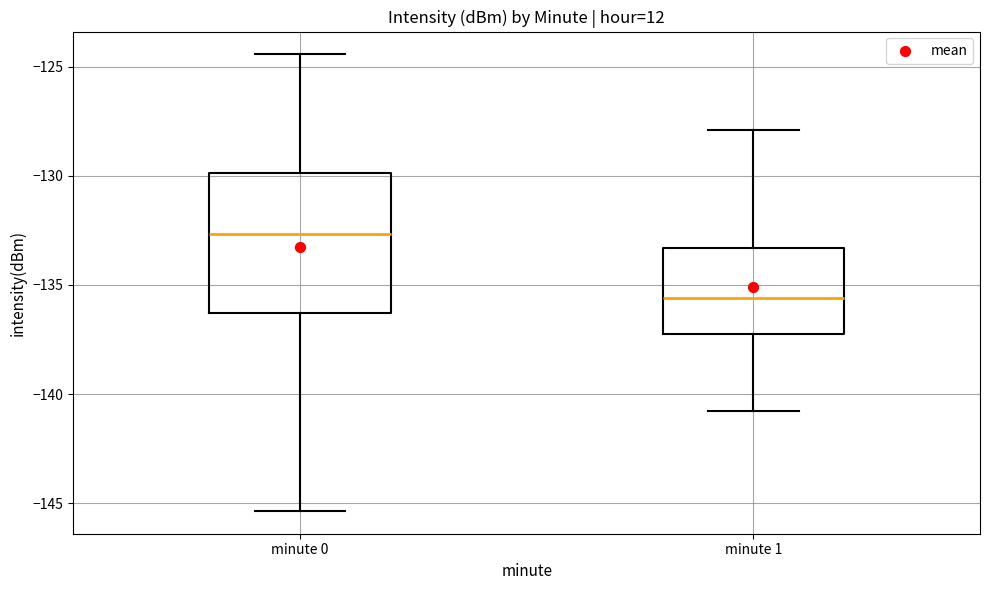

Comparing the boxes themselves (not the whiskers), which one is the tallest?

minute 0